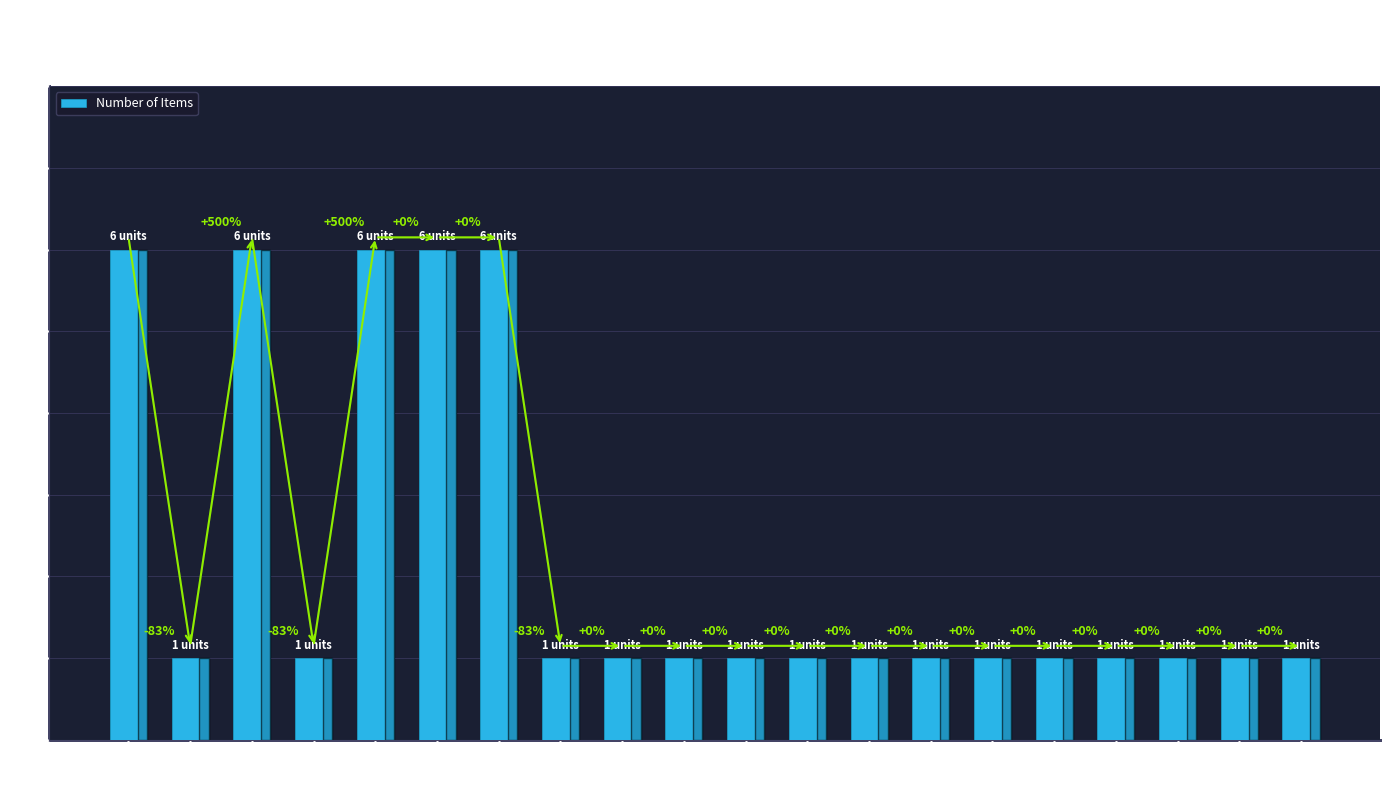

Does the chart contain any negative values?

No